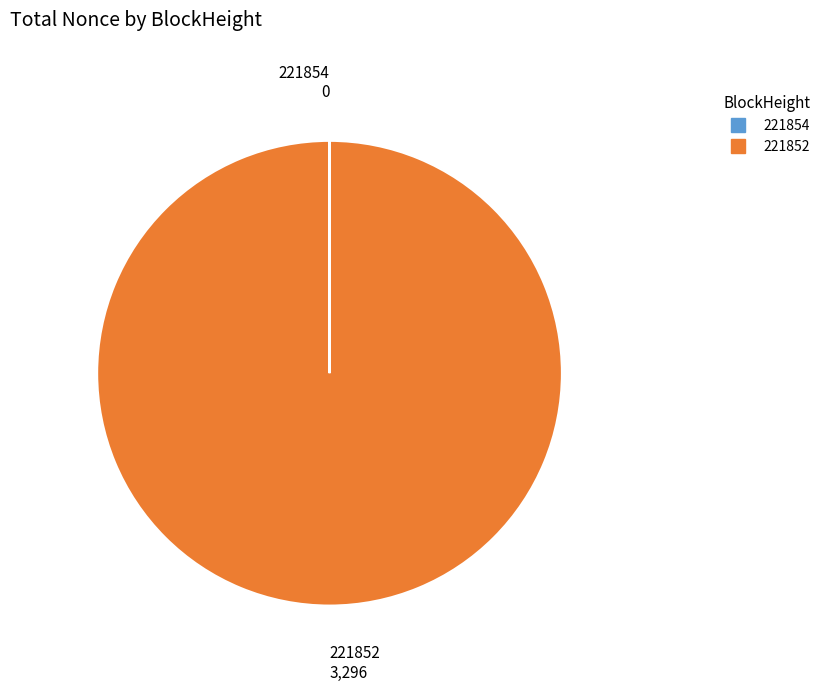

True or false: 221852 accounts for 100% of the total.

True